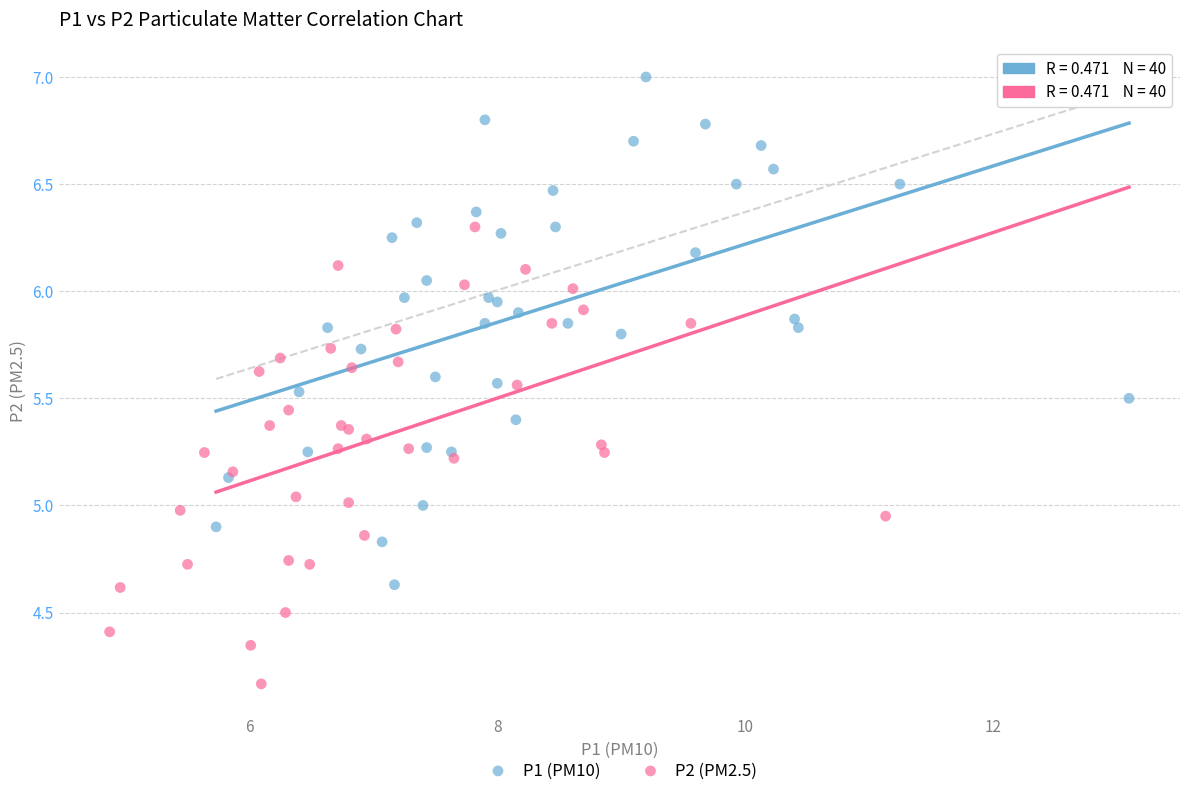

Which series contains the lowest Y value?

P2 (PM2.5)